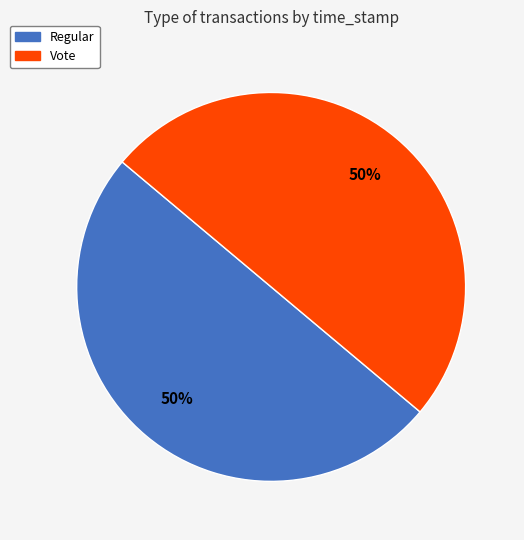

What is the ratio of the value at Vote to the value at Regular?

1.0